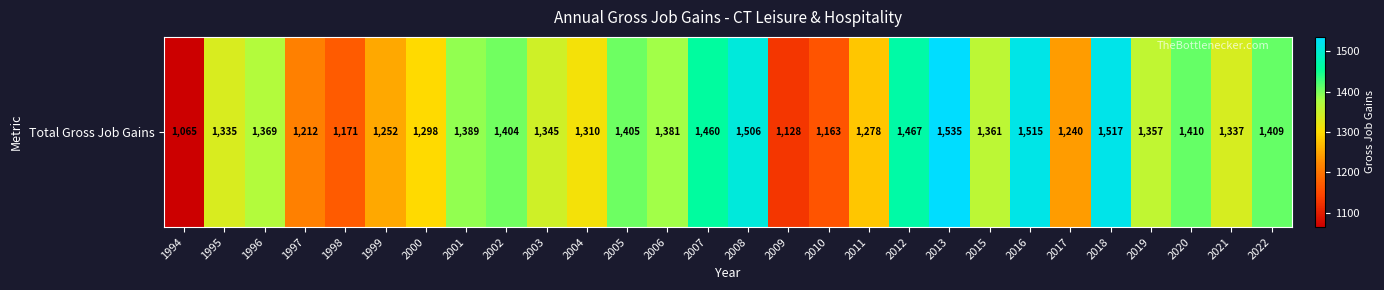

Reading left to right, extract all data points from this chart.

1994=1065	1995=1335	1996=1369	1997=1212	1998=1171	1999=1252	2000=1298	2001=1389	2002=1404	2003=1345	2004=1310	2005=1405	2006=1381	2007=1460	2008=1506	2009=1128	2010=1163	2011=1278	2012=1467	2013=1535	2015=1361	2016=1515	2017=1240	2018=1517	2019=1357	2020=1410	2021=1337	2022=1409